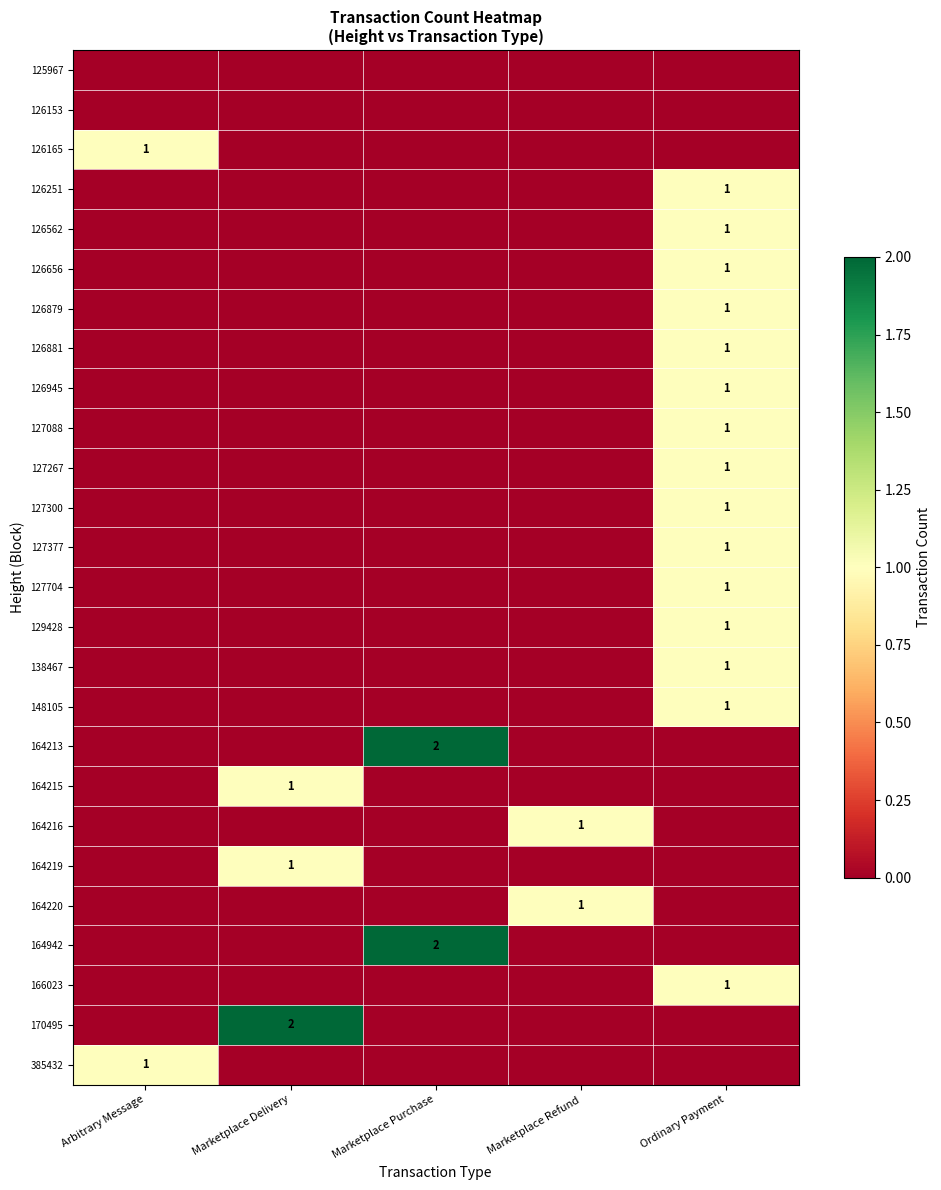

What is the sum of the 126165 values at Arbitrary Message and Ordinary Payment?

1